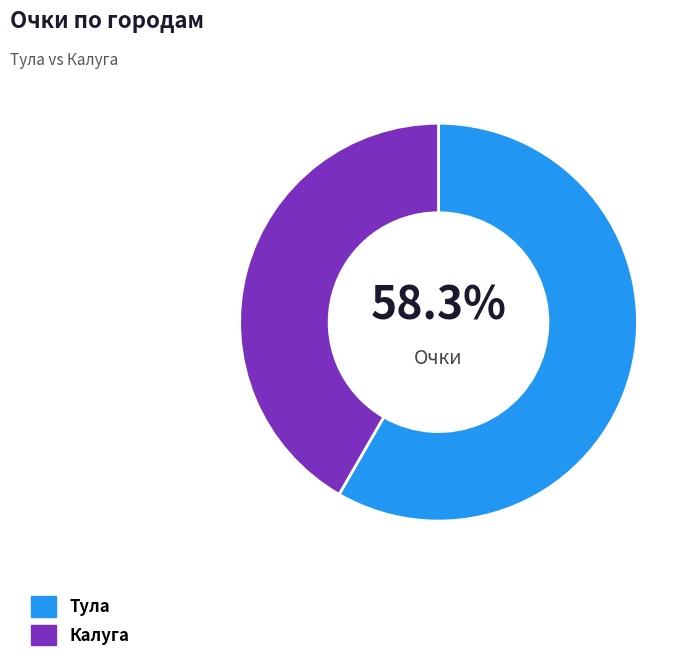

Combined, do Тула and Калуга account for over 50%?

Yes